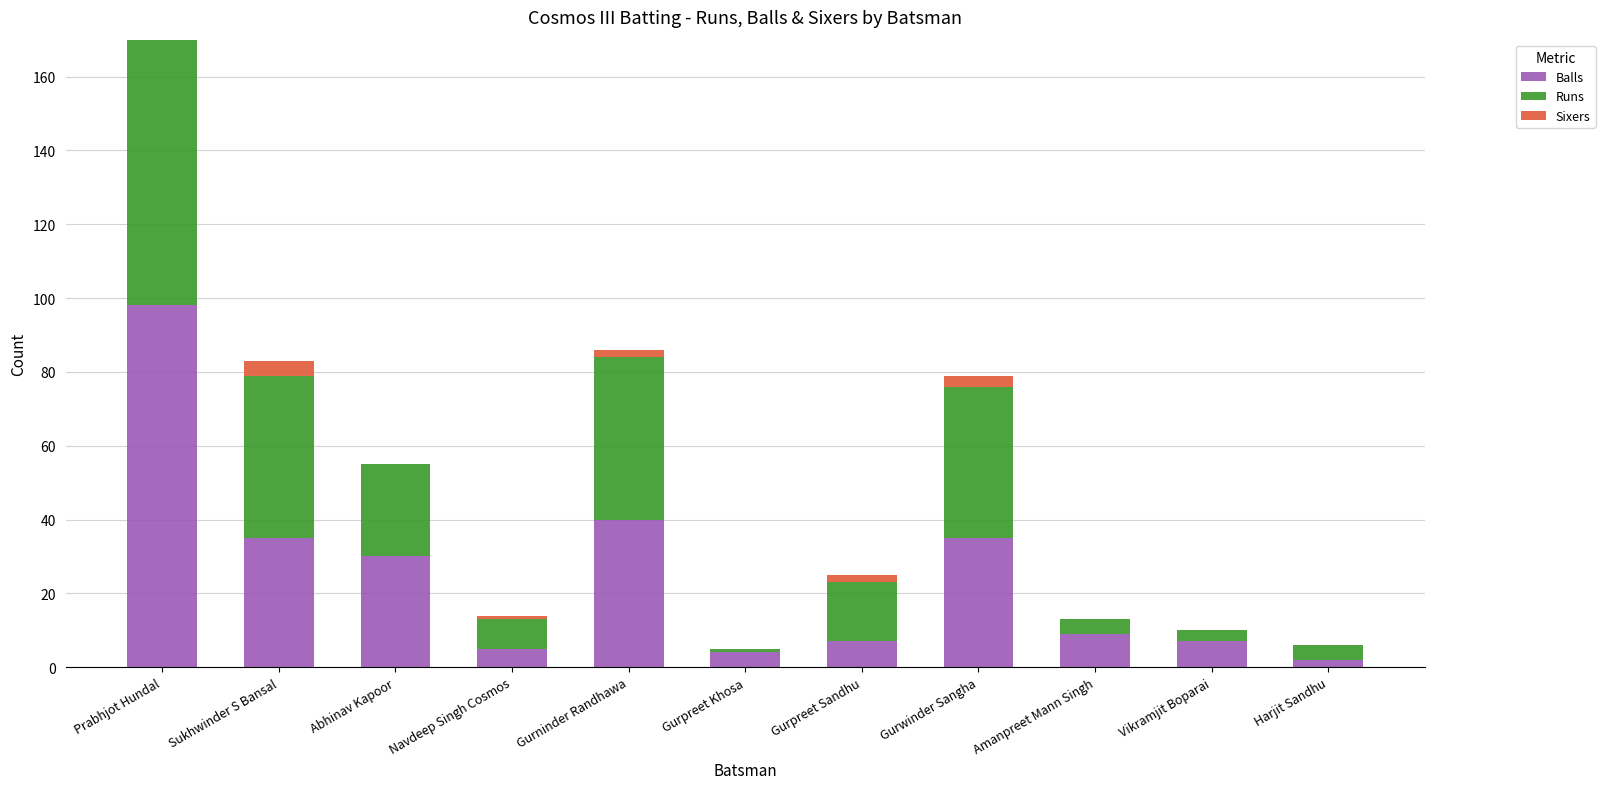

How many distinct data groups are displayed?

3